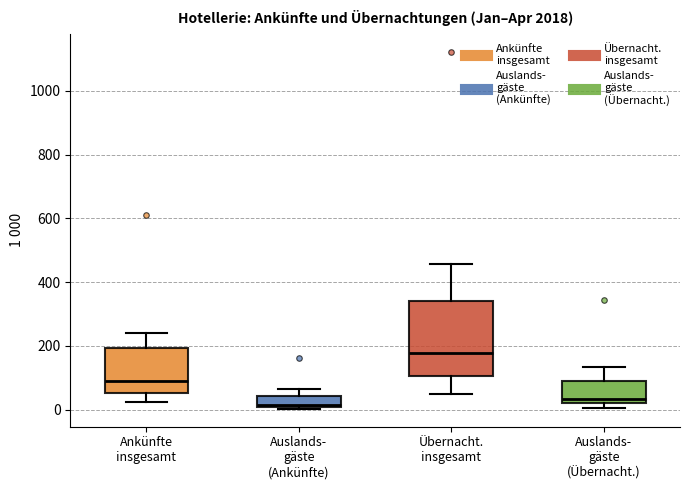

Reading left to right, transcribe this box plot: for each box, give where its median line is, the range the box spans, and where its two whiskers end, as read against the y-axis. The values are not printed on the chart, so give them approximately, as read against the axis.

Ankünfte insgesamt: median 80, box 60 to 200, whiskers 20 to 240
Auslands- gäste (Ankünfte): median 20, box 0 to 40, whiskers 0 (just below the box's lower edge) to 60
Übernacht. insgesamt: median 180, box 100 to 340, whiskers 40 to 460
Auslands- gäste (Übernacht.): median 40, box 20 to 100, whiskers 0 to 140